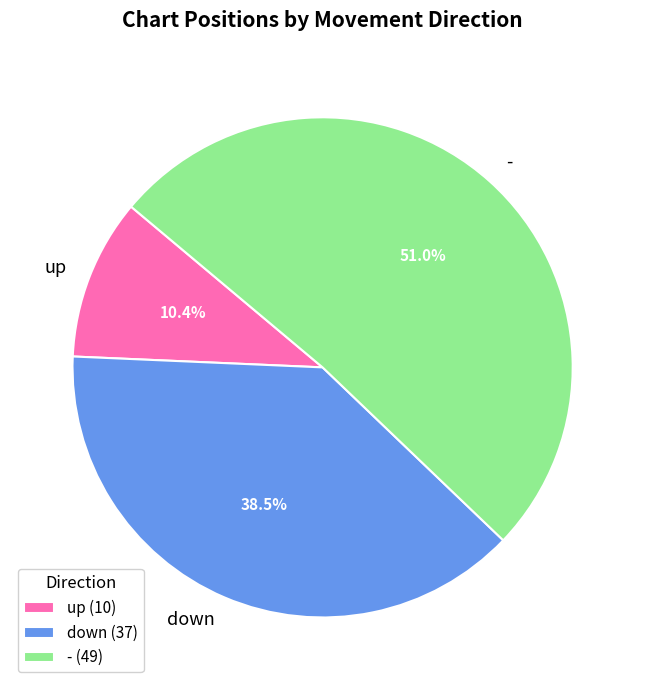

Is - the majority of the pie?

Yes